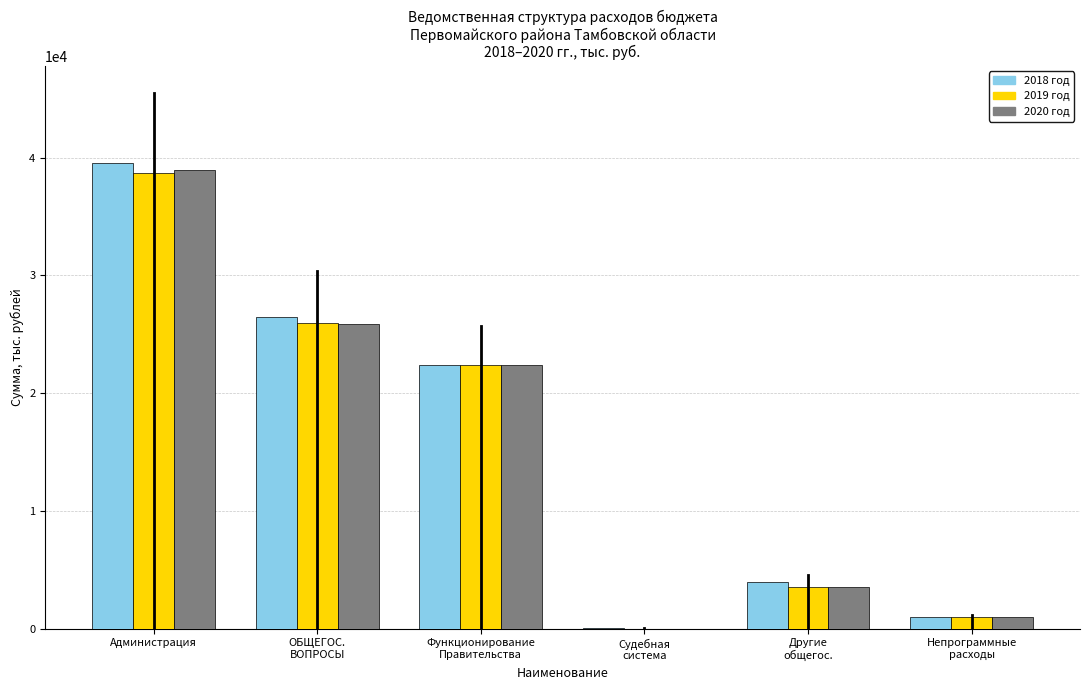

What is the sum of all 2018 год values?

93419.9